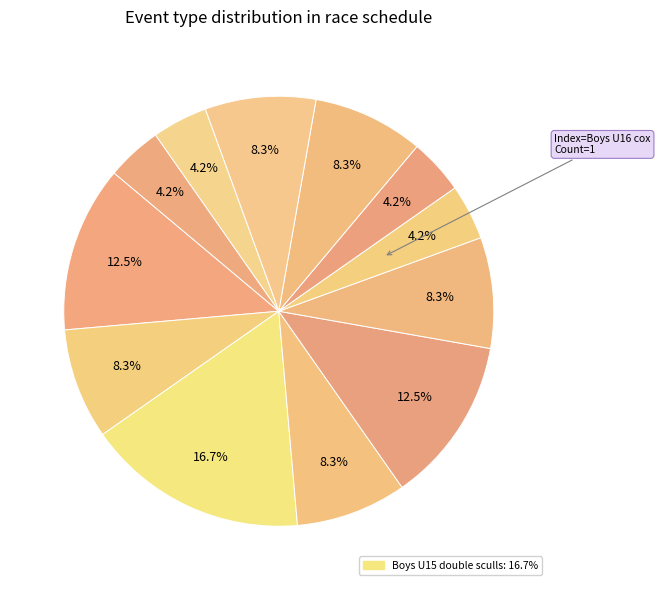

Rank the categories by value from lowest to highest.

Boys U16 coxed quad sculls, Girls U16 single, Girls U17 coxed quad sculls, Boys U15 coxed octuple, Girls U17 coxed four, Girls U15 coxed quad sculls, Girls U18 double sculls, Boys N18 double sculls, Girls N18 / Boys U17 eight, Boys U17 single, Boys U18 coxless pair, Boys U15 double sculls